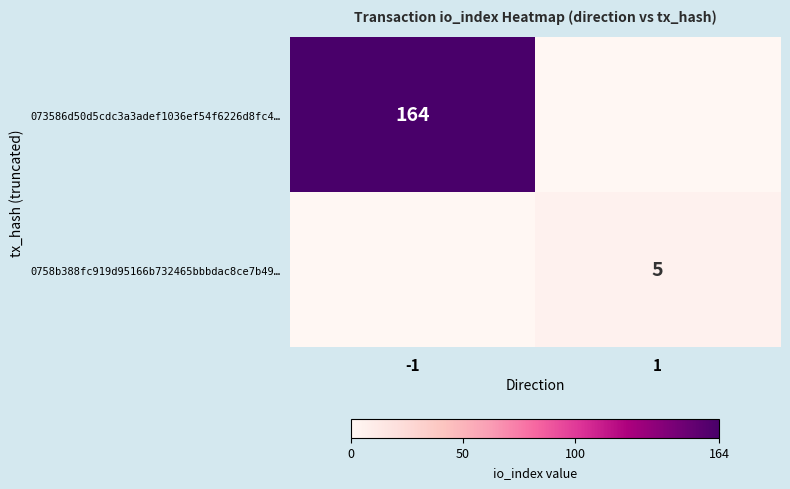

How many distinct data groups are displayed?

2